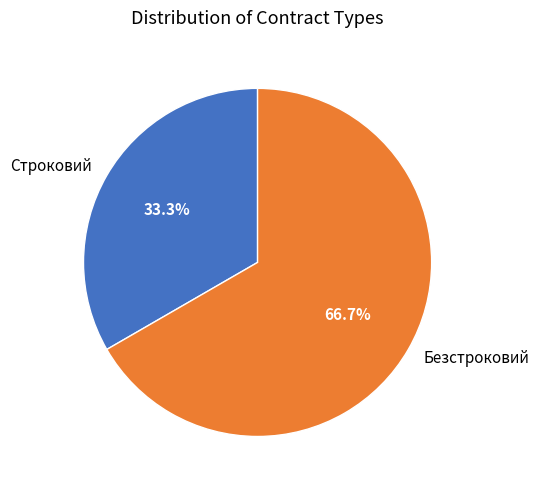

Which category has the biggest portion of the pie?

Безстроковий